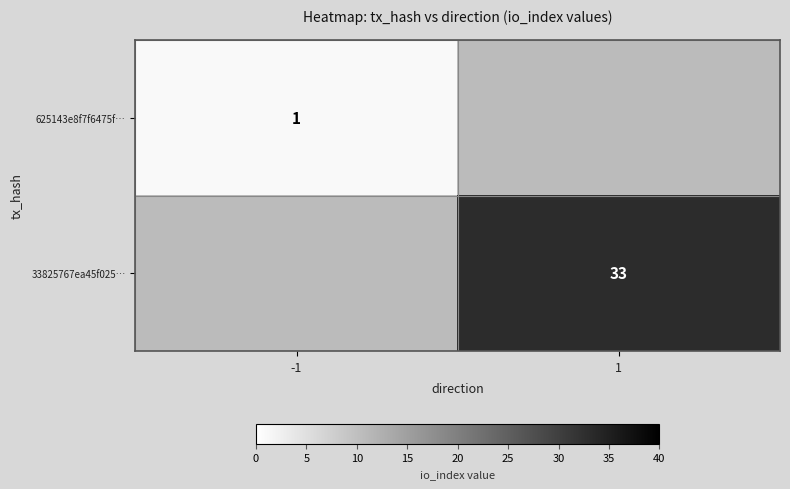

What is the minimum value shown in the chart?

1.0